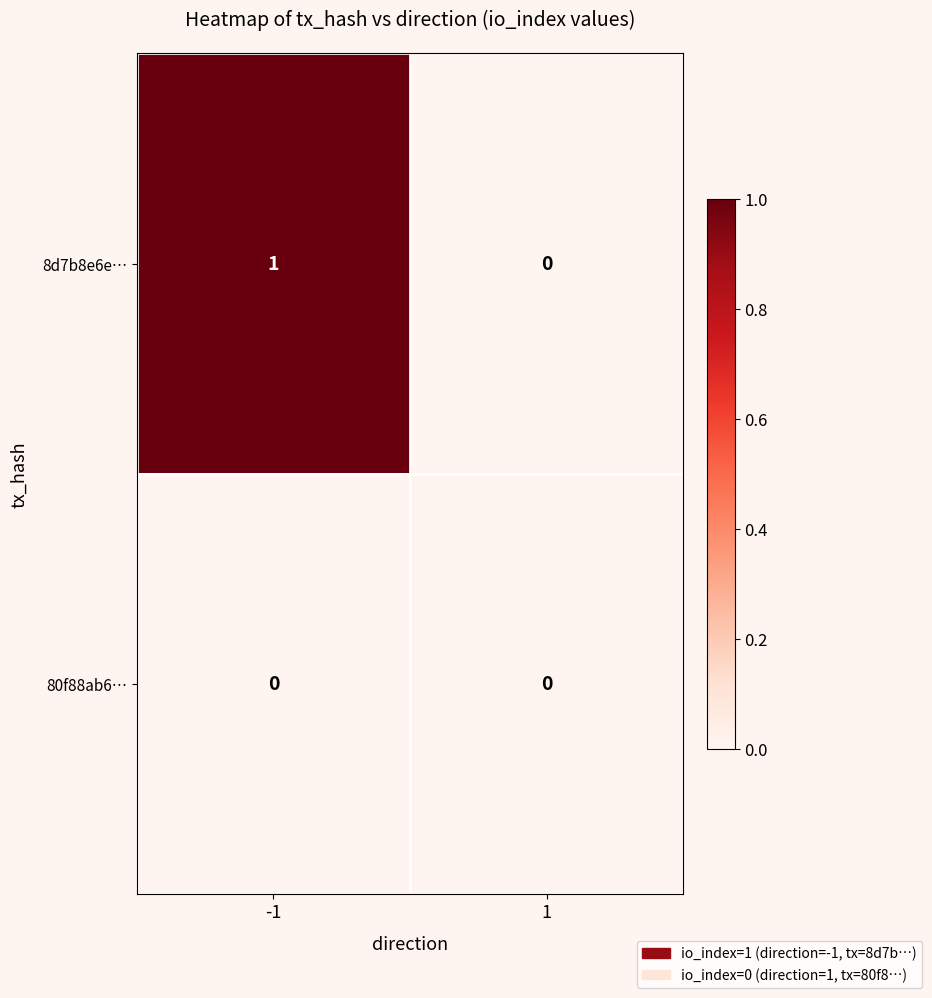

Is it true that 8d7b8e6e… equals 2 at -1?

False